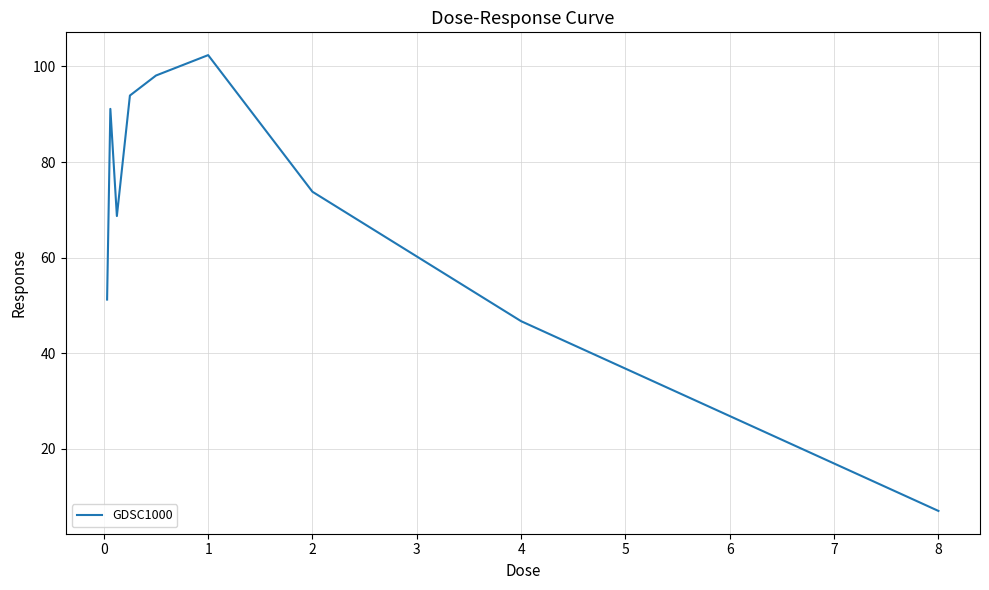

What is the maximum value shown in the chart?

102.4